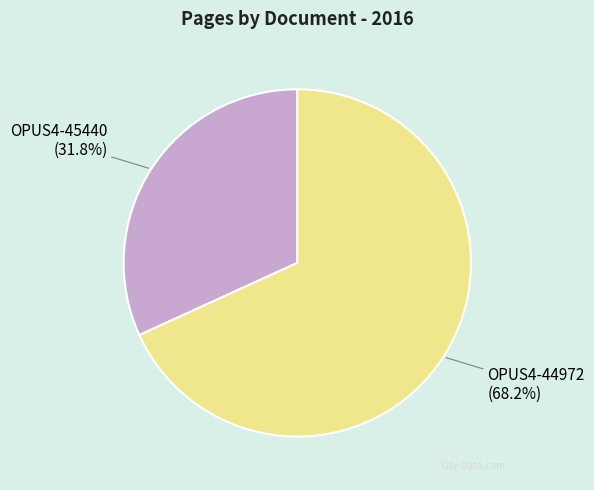

Is there any slice that represents more than half of the pie?

Yes